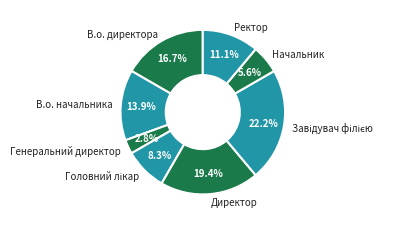

Approximately how many times larger is the value at В.о. директора compared to Генеральний директор?

6.0